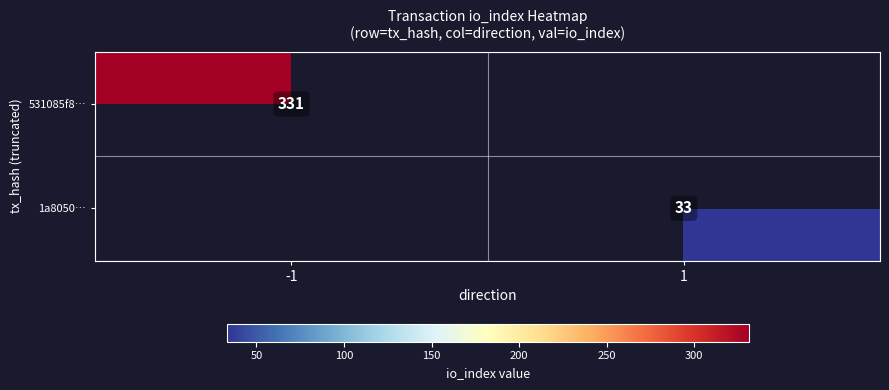

True or false: 1a8050… has a value of 33 at 1.

True